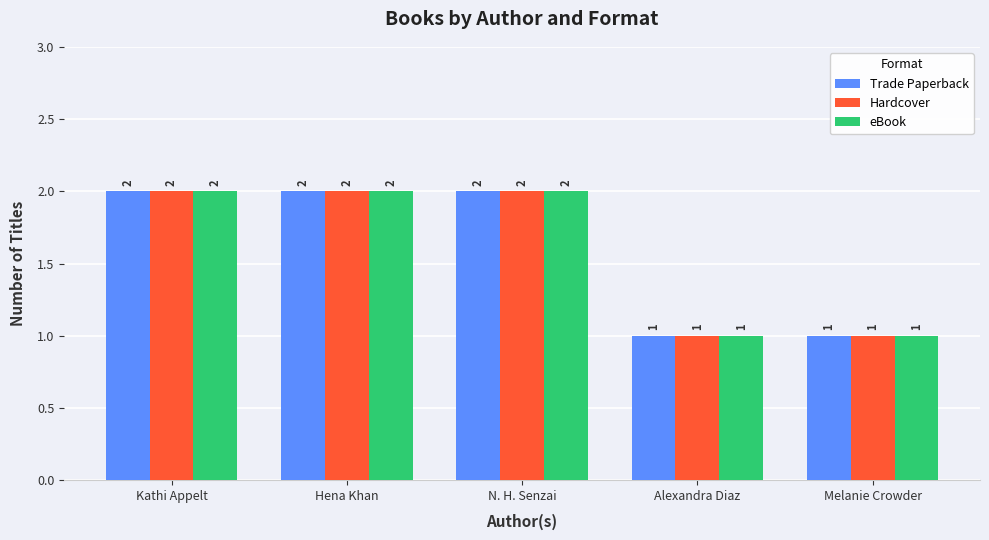

Count the number of data series in this chart.

3